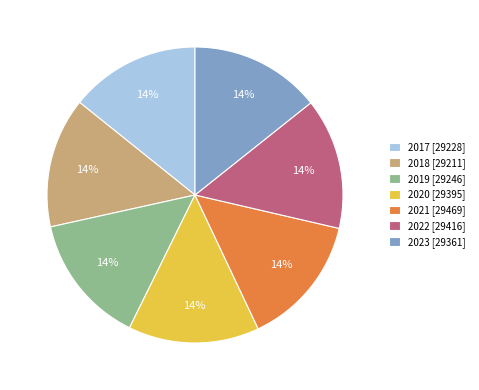

To the nearest percent, what is the combined percentage of 2020 and 2021?

29%